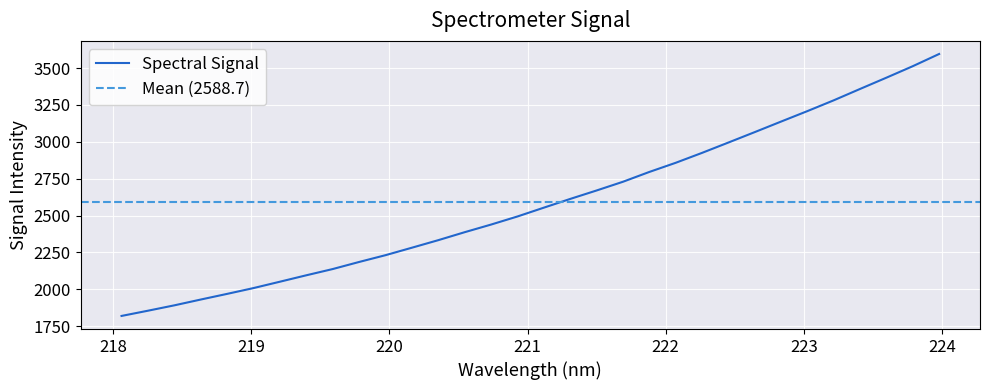

What is the lowest value of the Spectral Signal series?

1819.5